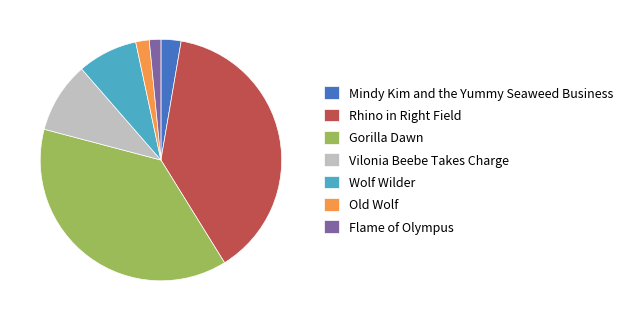

How many segments does this pie chart have?

7